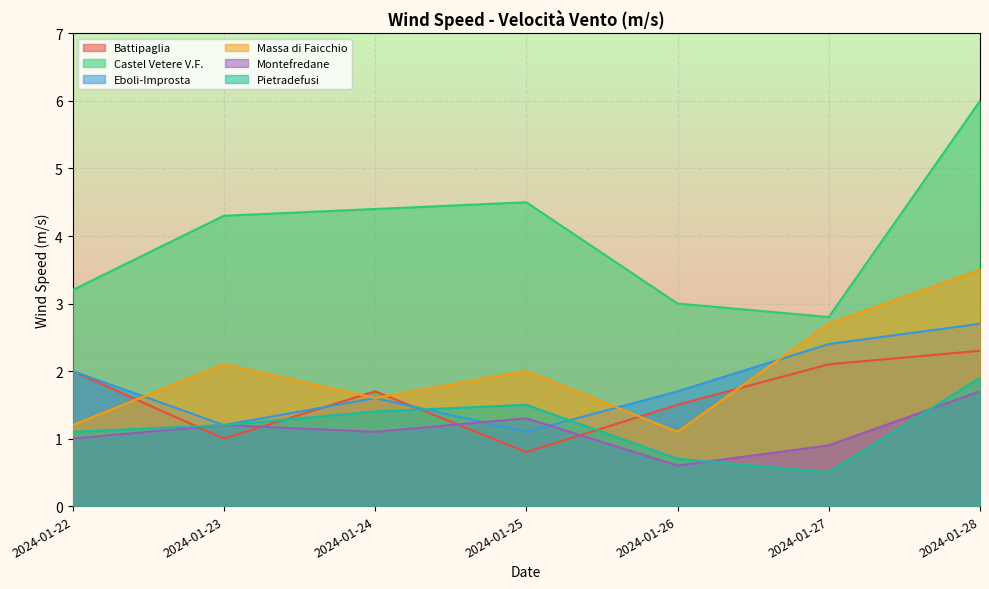

What is the approximate value of Battipaglia at 2024-01-28?

2.3